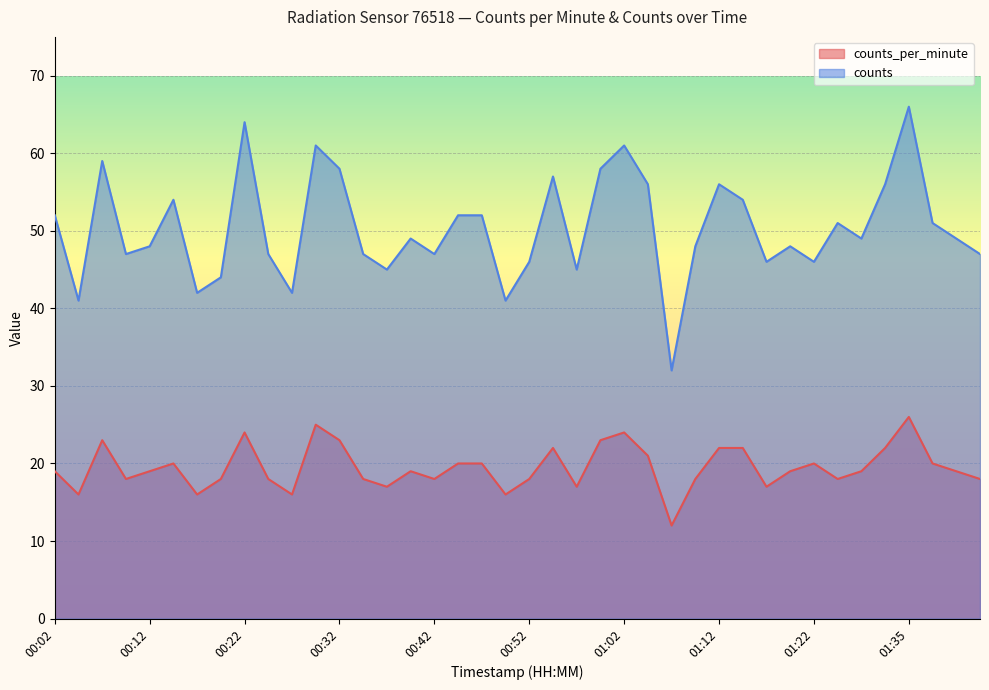

Which has a higher value, 01:24 or 00:27?

01:24